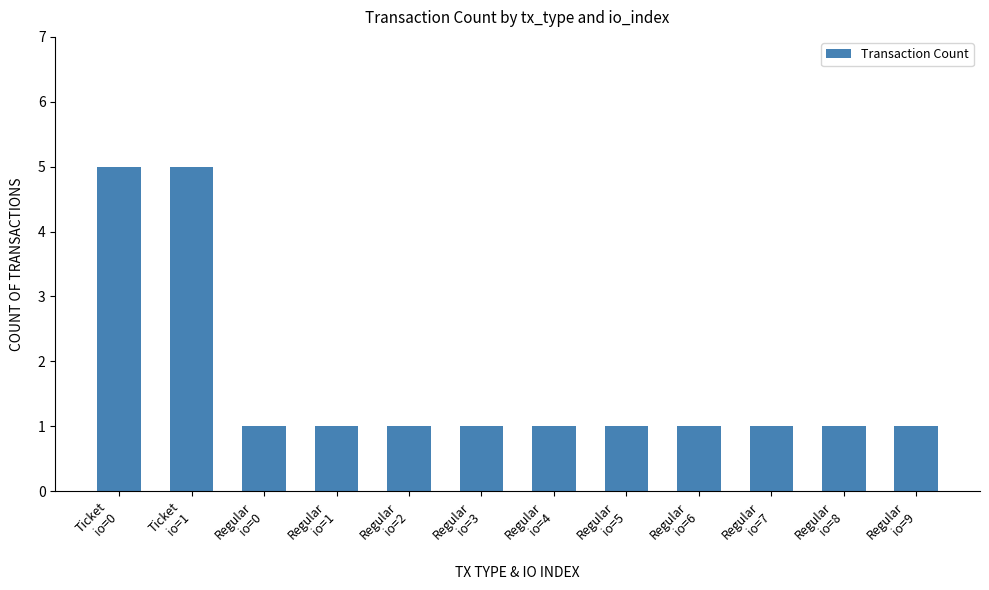

What is the smallest value displayed?

1